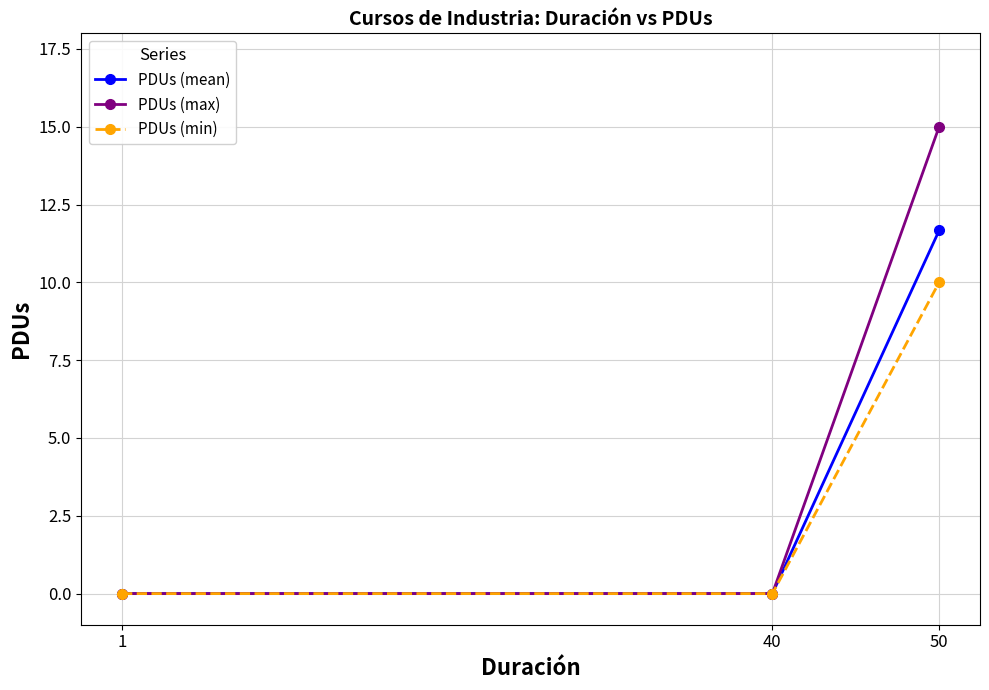

Count the number of data series in this chart.

3